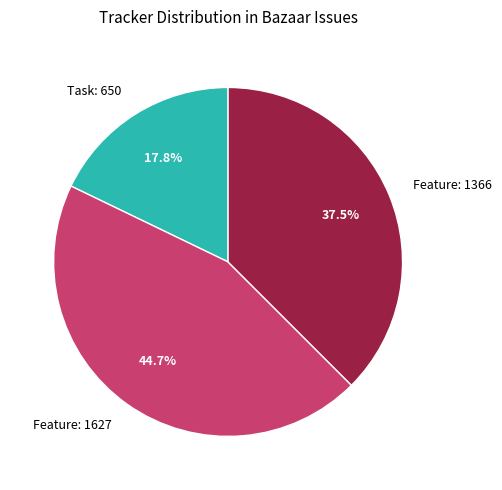

Do Feature: 1627 and Feature: 1366 together represent more than half of the pie?

Yes